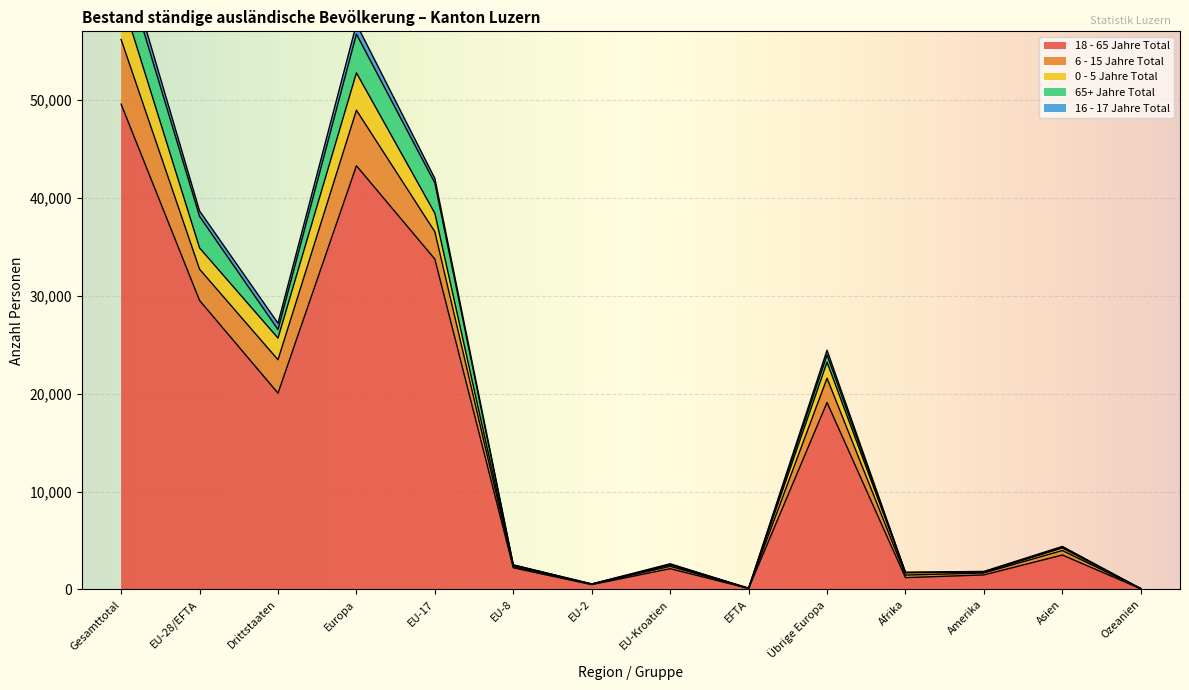

The 6 - 15 Jahre Total series shows 38 at Ozeanien. True or false?

False